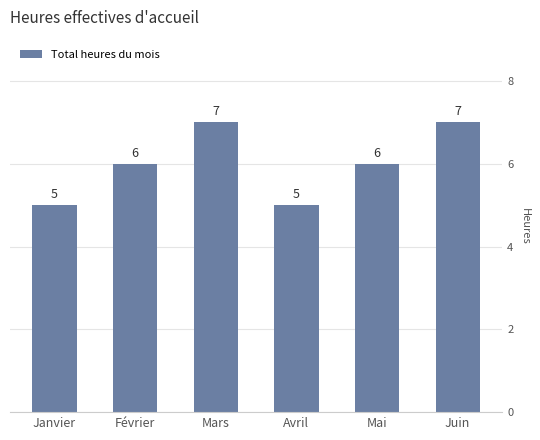

What is the value of the 3rd bar from the left?

7